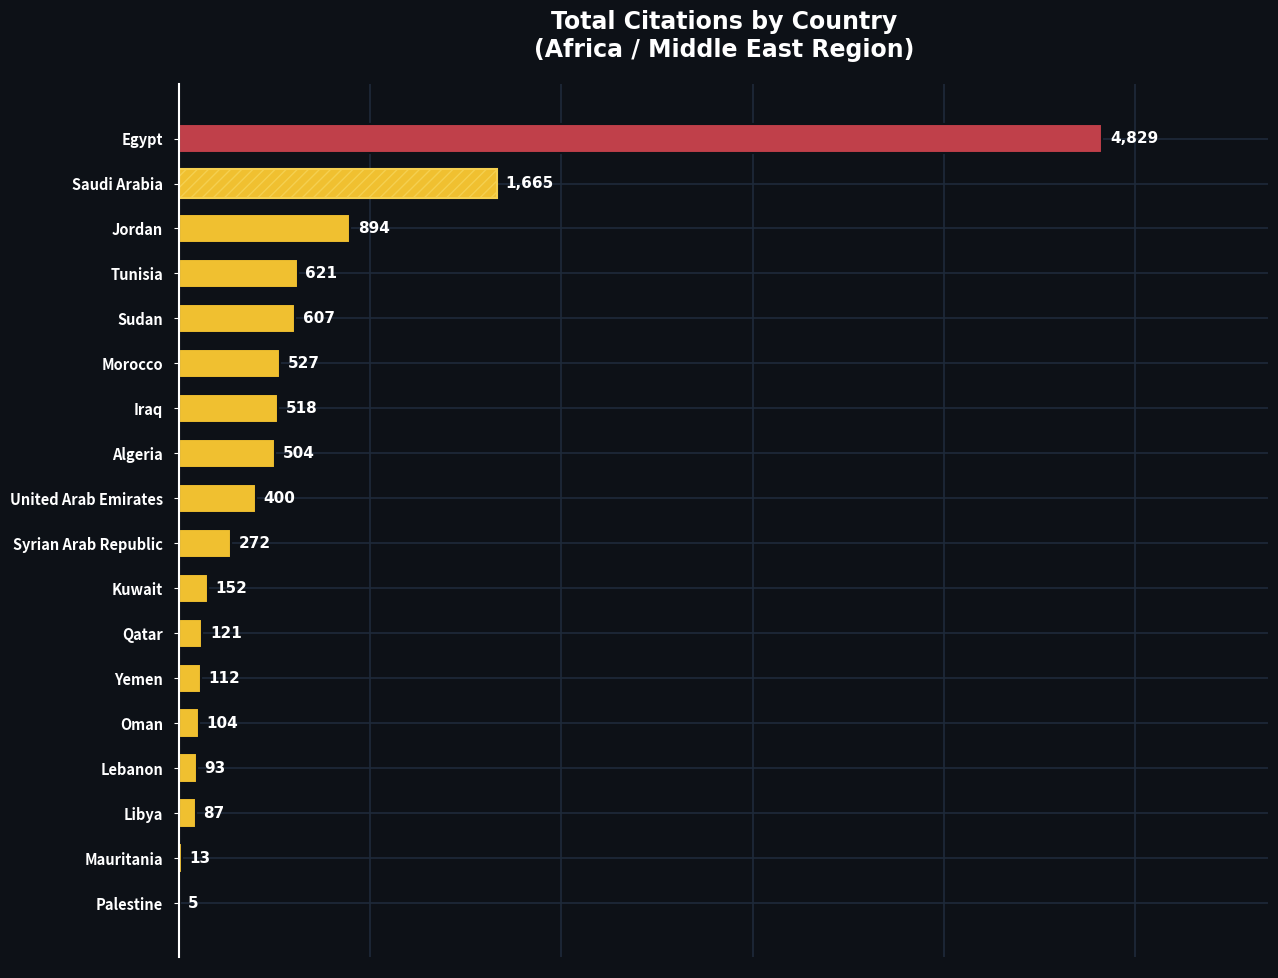

Reading bottom to top, extract all data points from this chart.

Palestine=5	Mauritania=13	Libya=87	Lebanon=93	Oman=104	Yemen=112	Qatar=121	Kuwait=152	Syrian Arab Republic=272	United Arab Emirates=400	Algeria=504	Iraq=518	Morocco=527	Sudan=607	Tunisia=621	Jordan=894	Saudi Arabia=1665	Egypt=4829